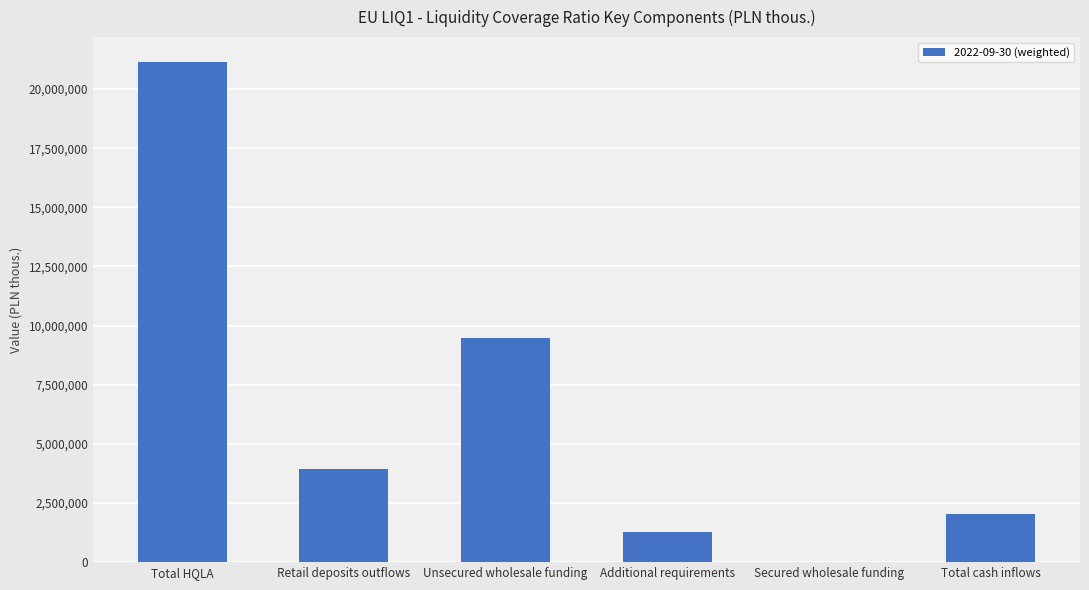

Are the bars grouped side by side (vs. stacked)?

No